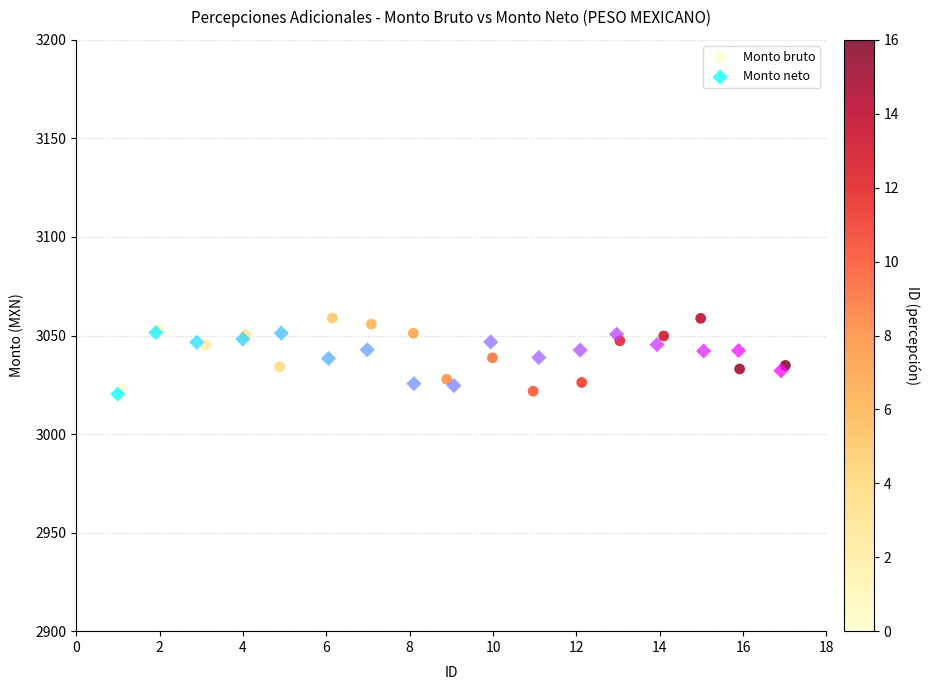

Which series has the widest spread of Y values?

Monto bruto